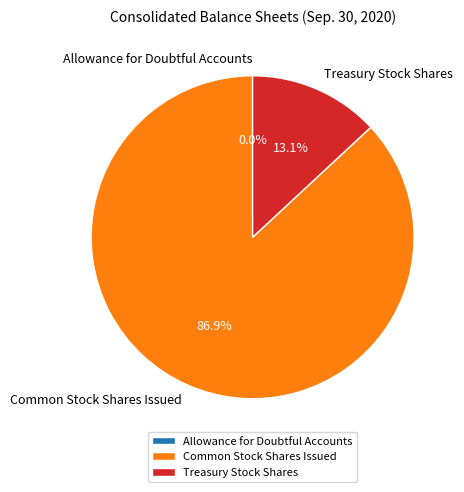

The Treasury Stock Shares slice represents 19% of the pie. True or false?

False